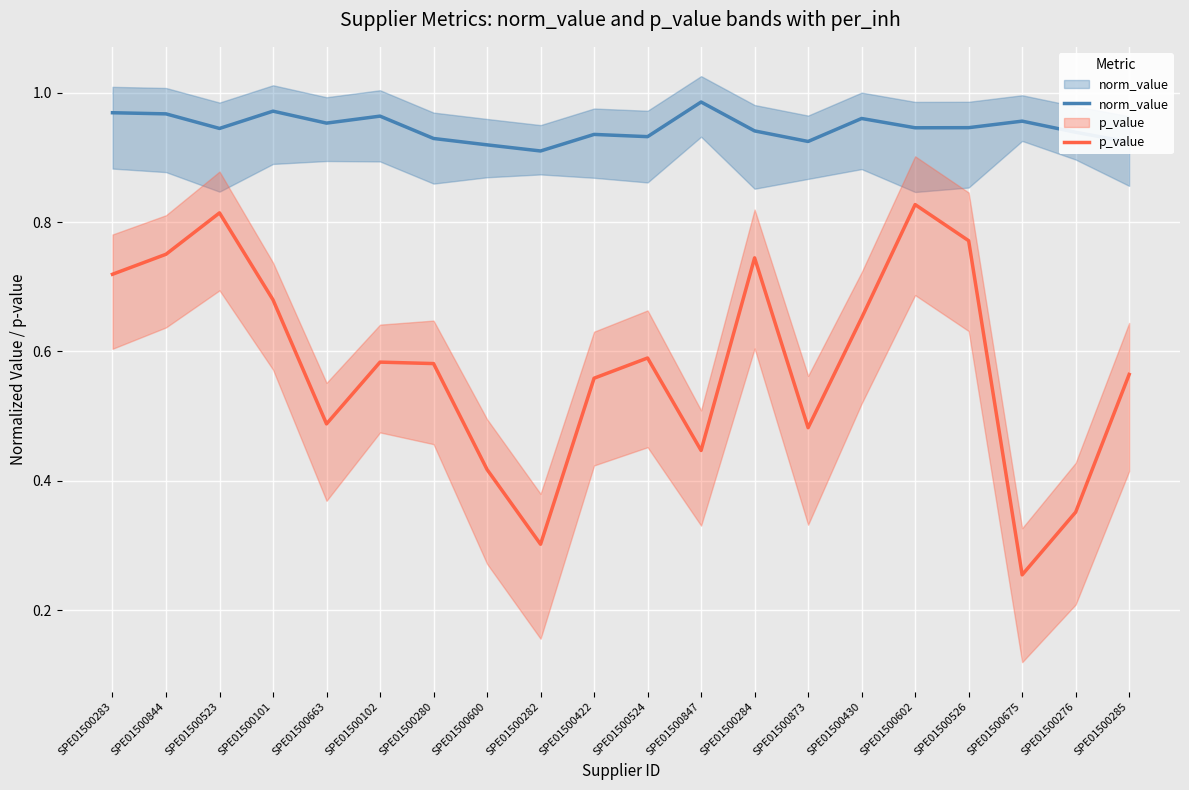

What is the difference between the maximum and minimum values in the p_value series?

0.6